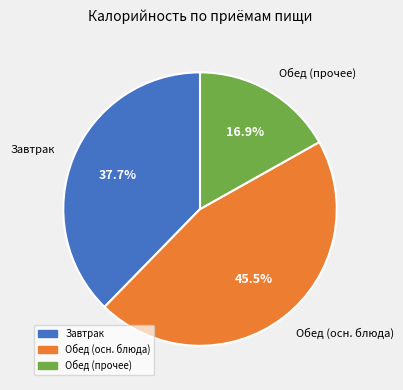

How many segments does this pie chart have?

3